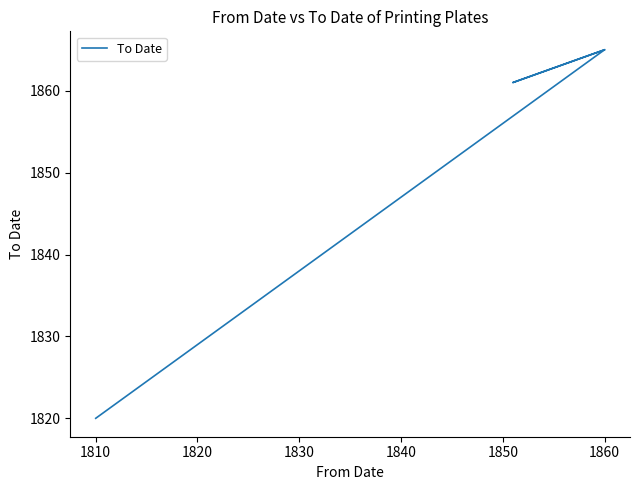

Reading right to left, transcribe all the data shown in this chart.

1865	1861	1865	1820